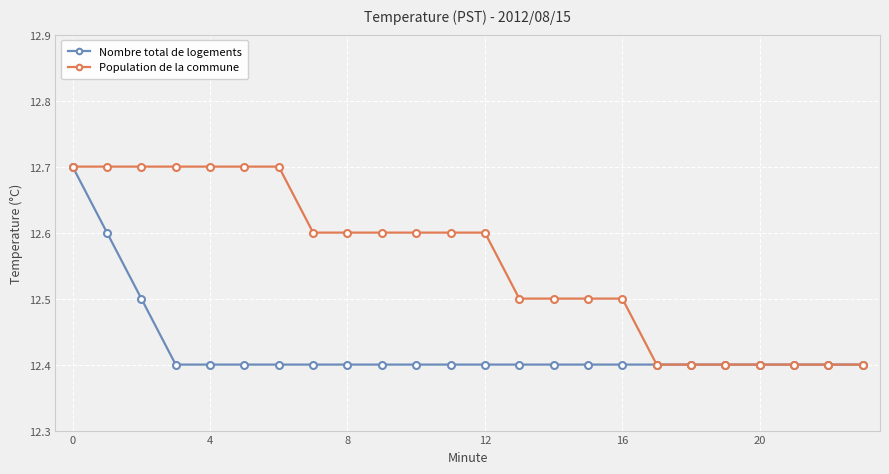

What is the maximum value shown in the chart?

12.7